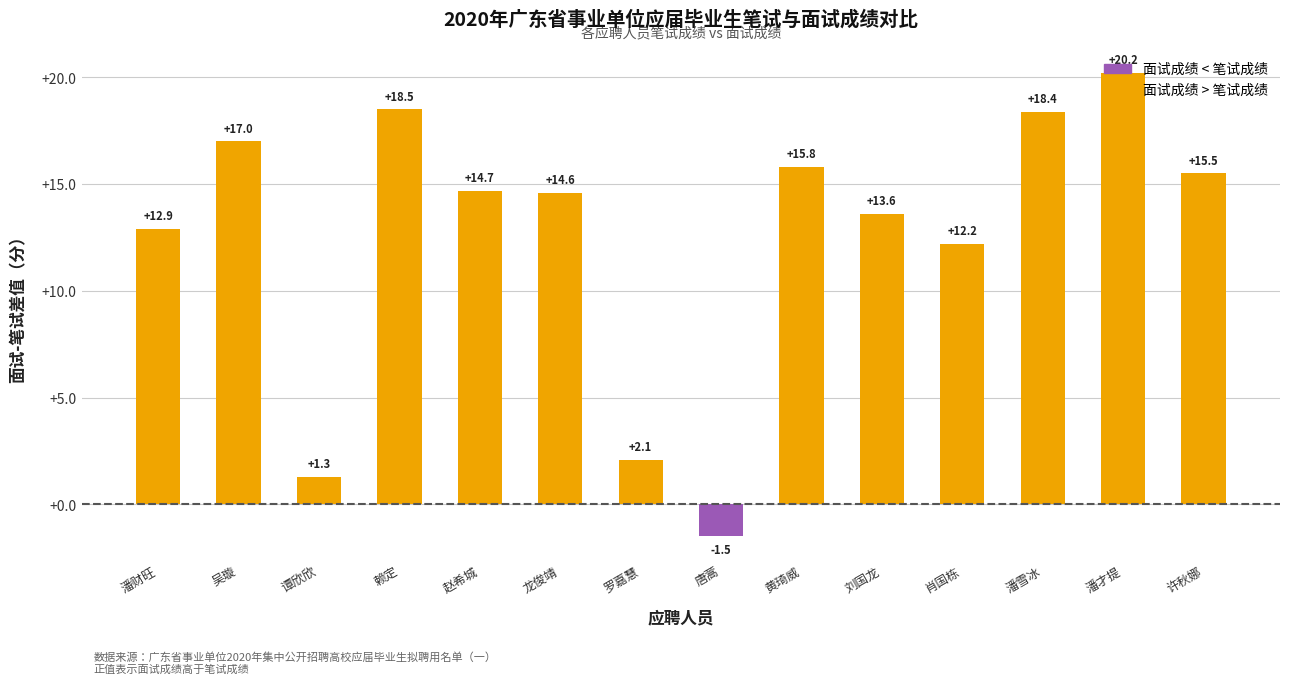

What is the sum of all values?

175.3